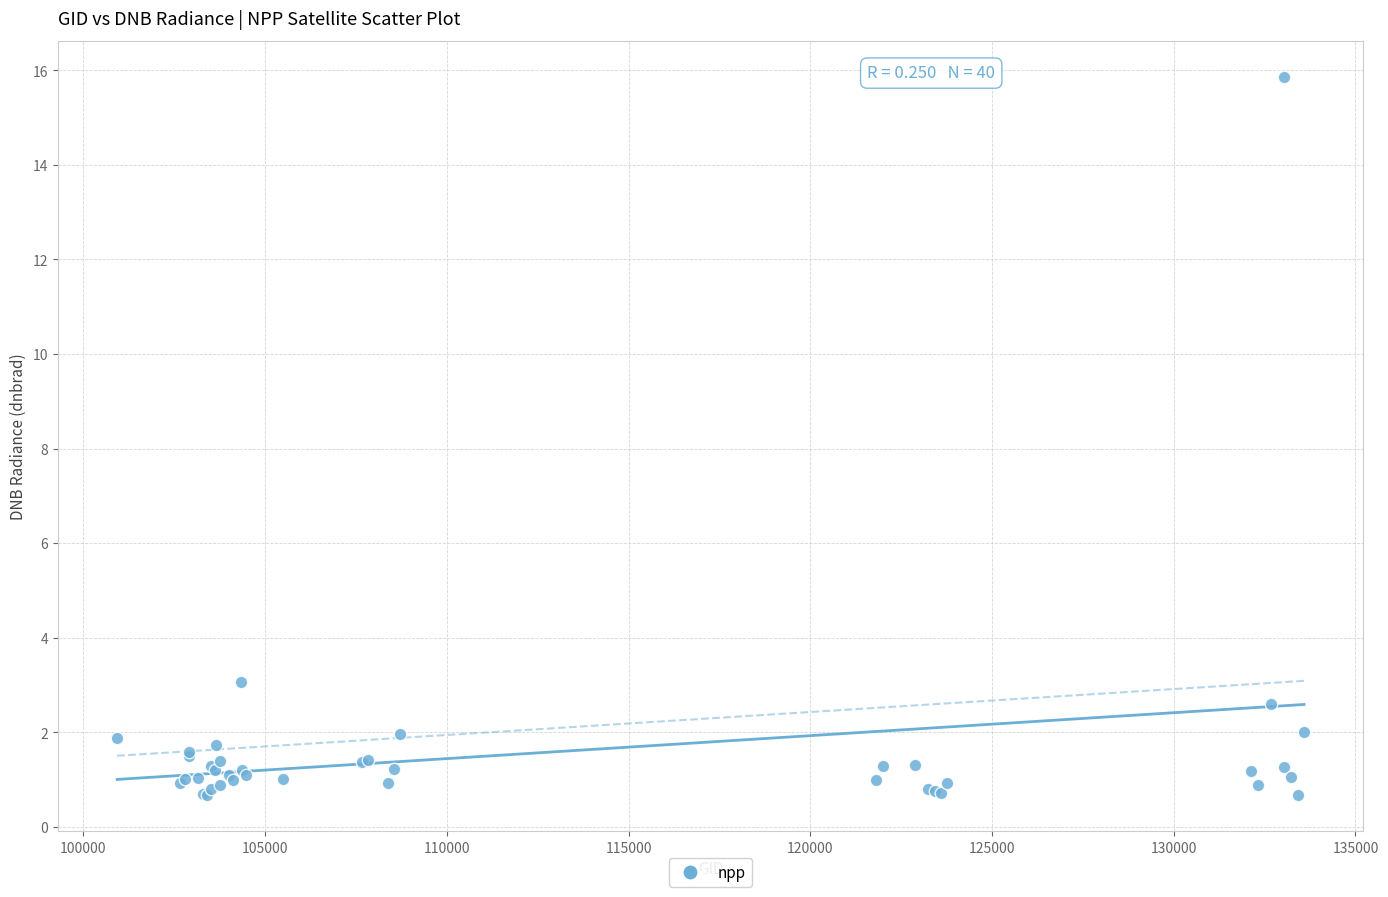

What Y value in the scatter plot is closest to 8?

3.1